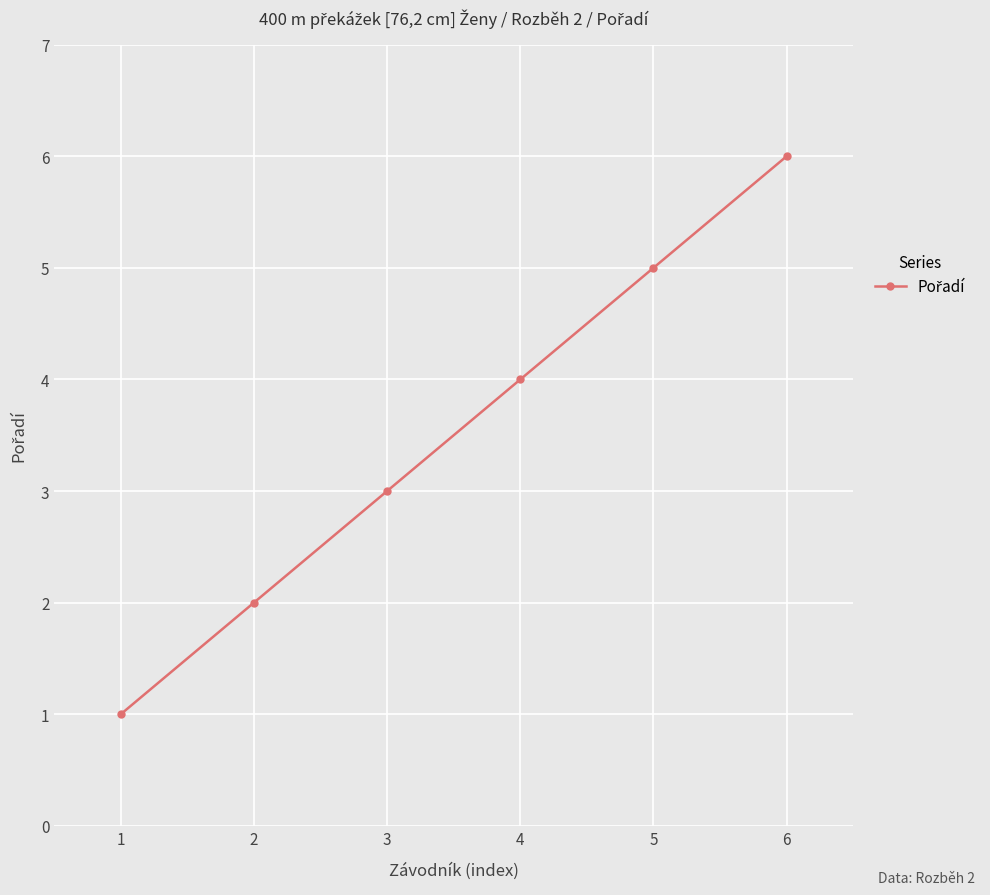

True or false: the data has more than 2 interior local peaks.

False